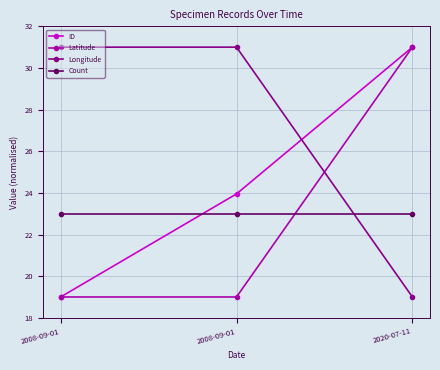

The Latitude series shows 33.5 at 2008-09-01. True or false?

False